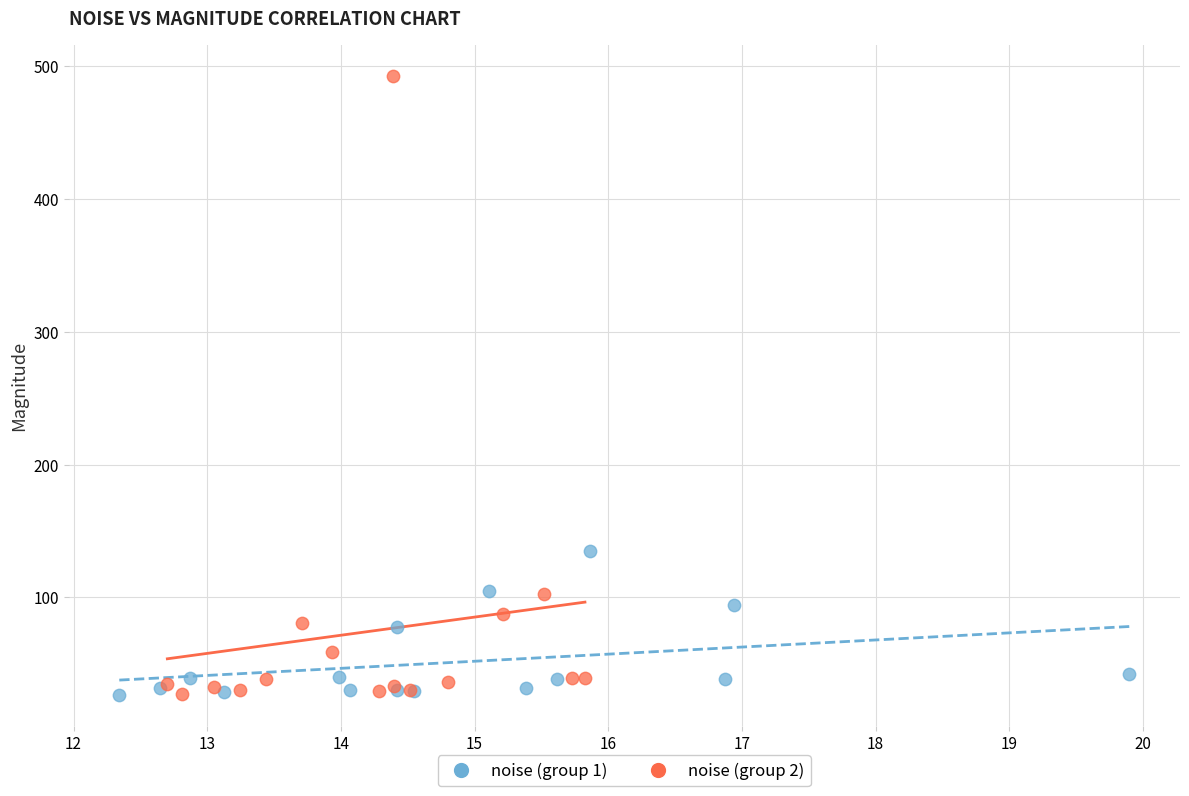

Which series has the widest spread of Y values?

noise (group 2)